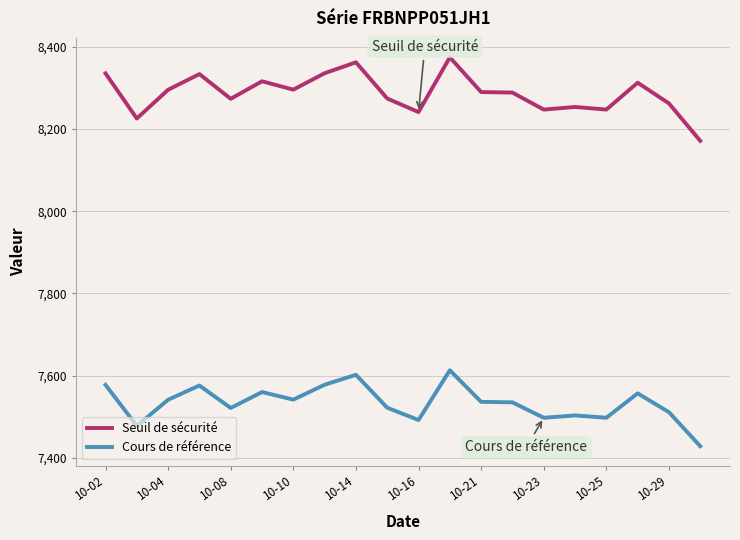

How many values in the Seuil de sécurité series are below 8289?

10